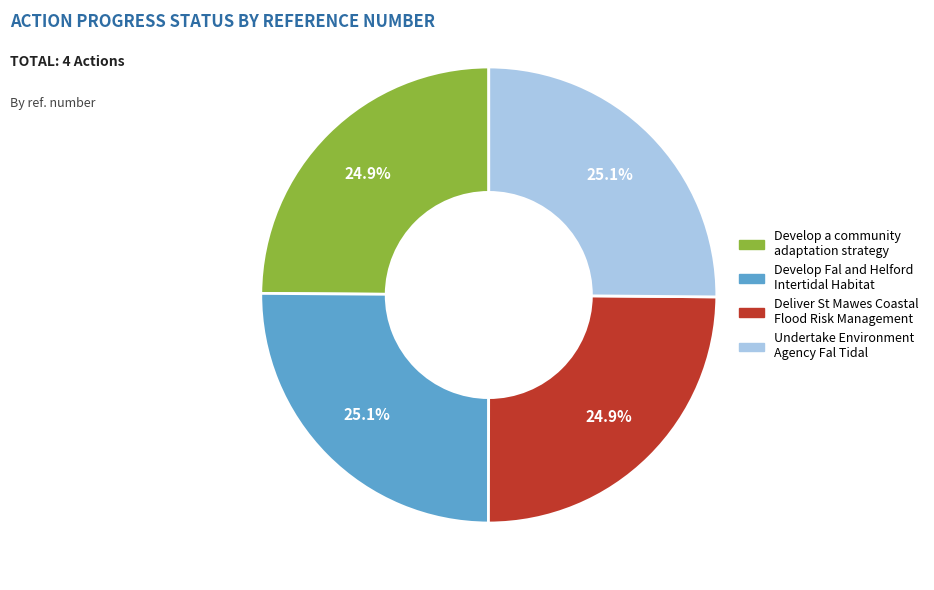

What percentage is NOT represented by Develop Fal and Helford Intertidal Habitat?

74.9%